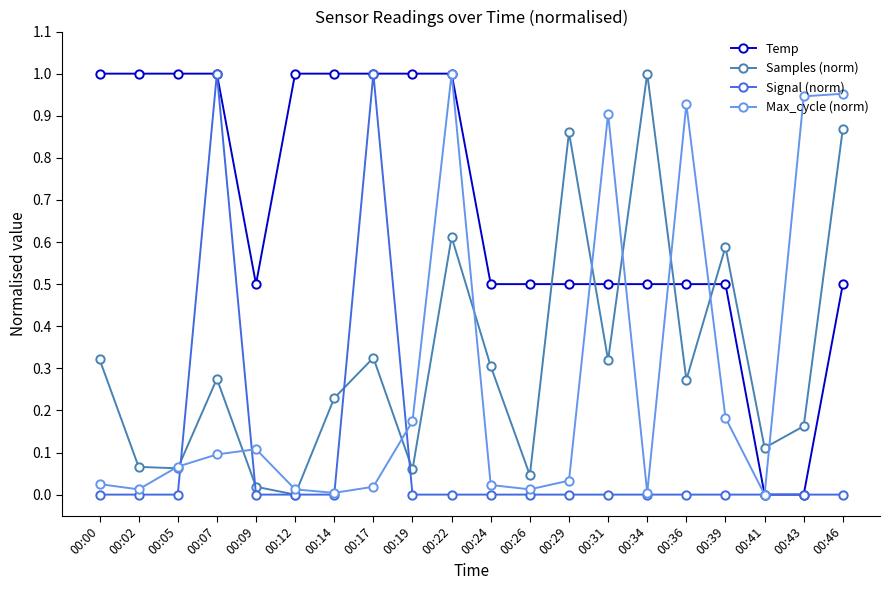

True or false: Max_cycle (norm) has more than 1 interior local peaks.

True